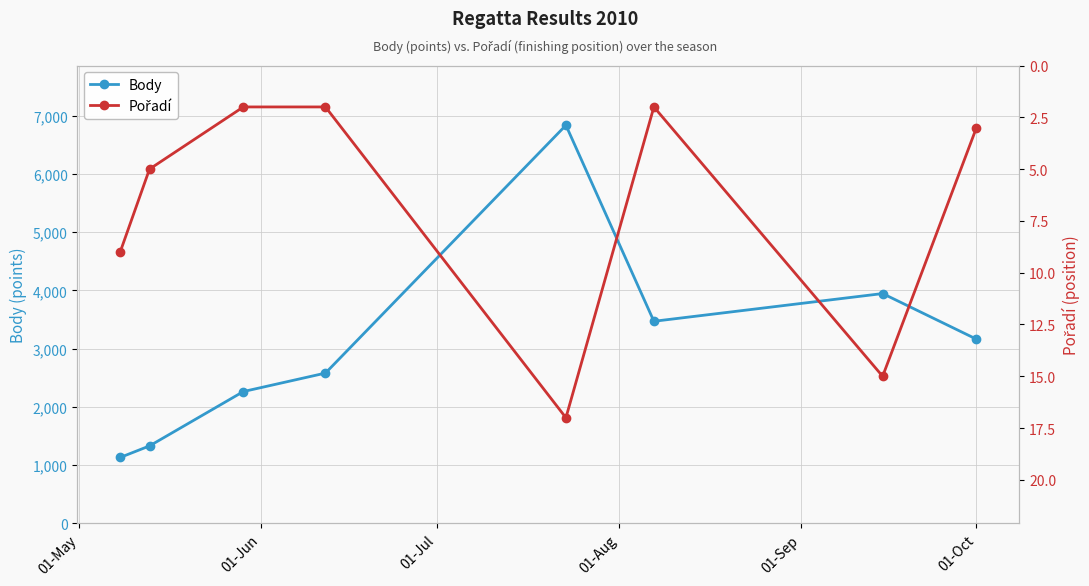

What is the value of the Body point at the 2nd from the left?

1330